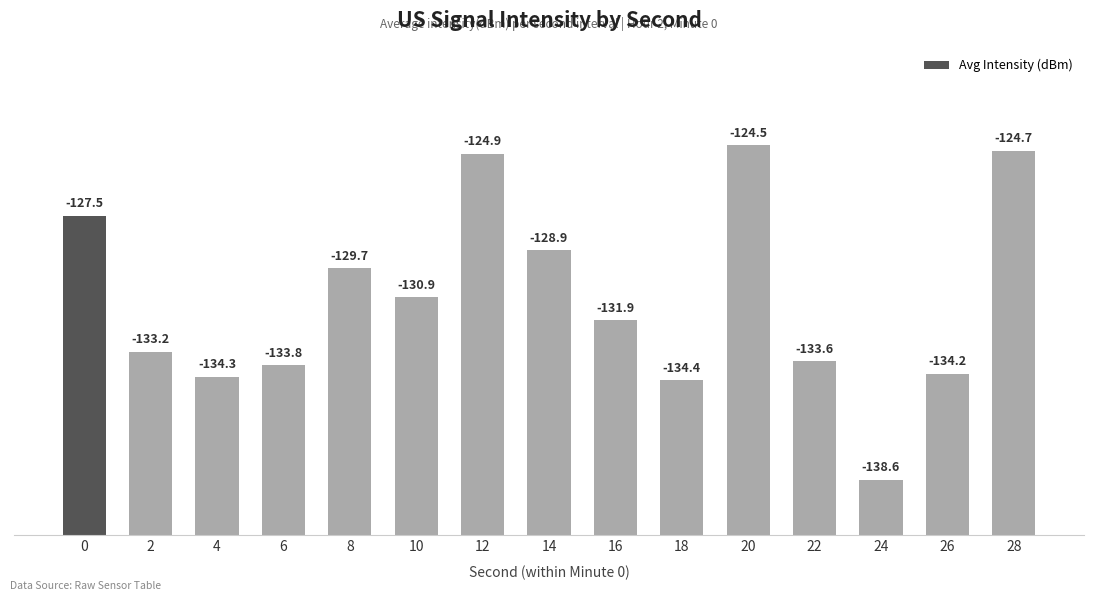

Are the bars horizontal?

No